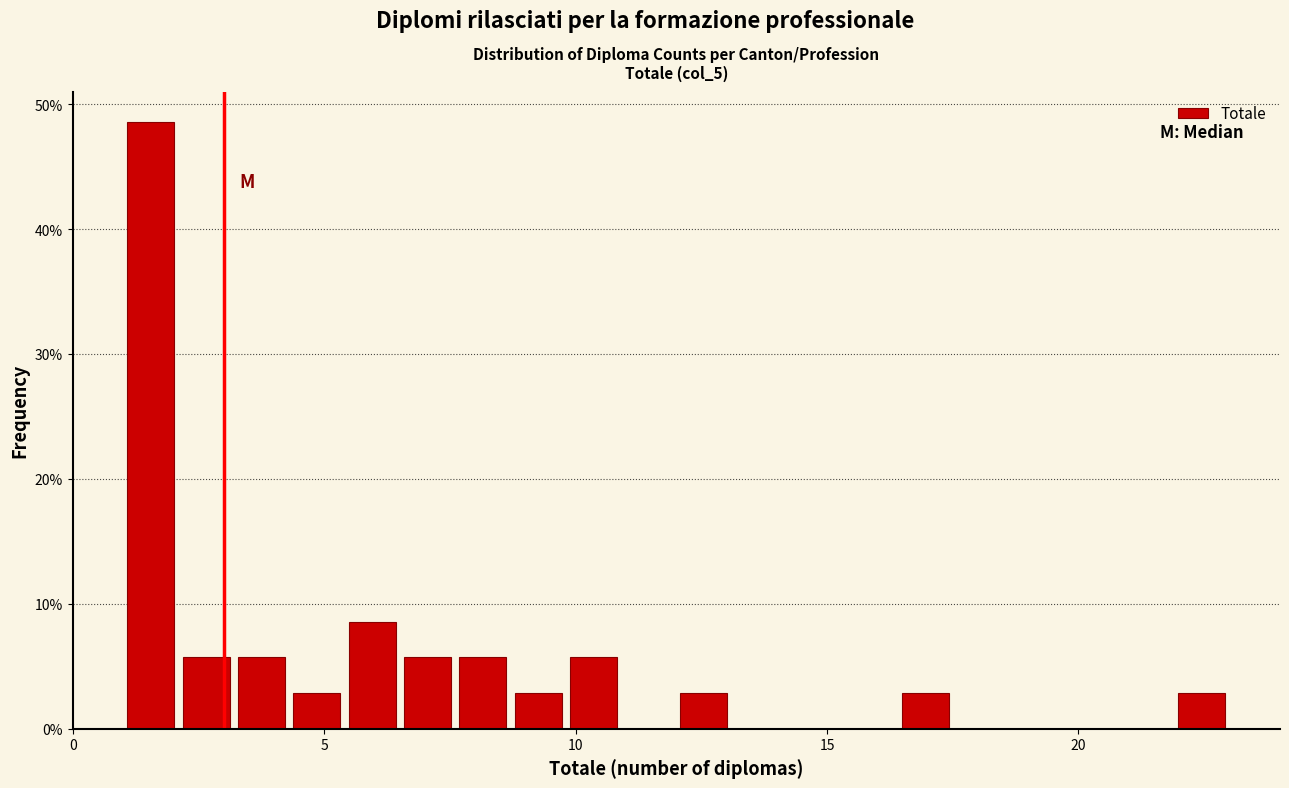

Around what value on the x-axis is the tallest bar? Give the approximate position of its centre, as read against the axis.

1.5